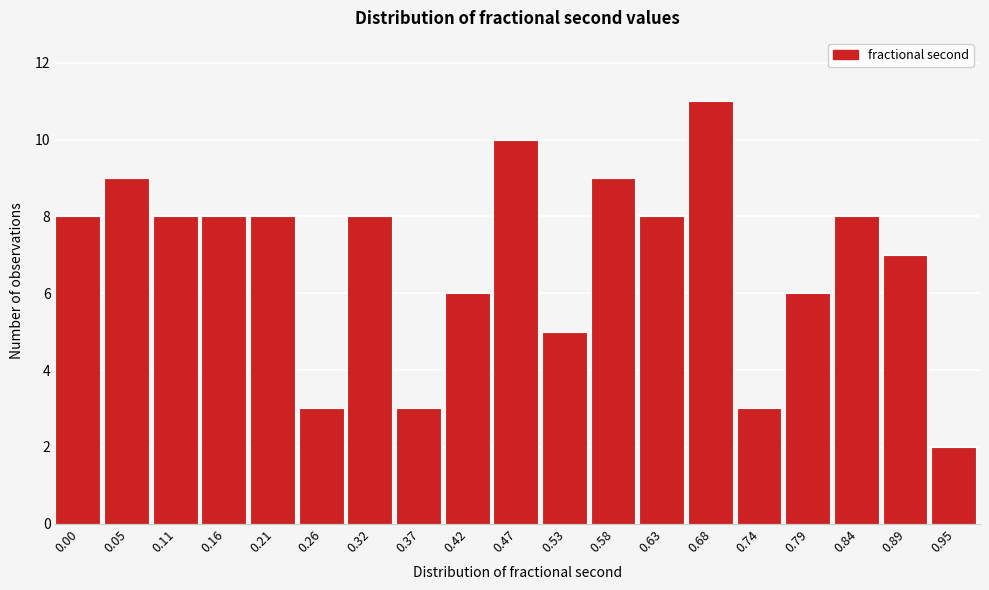

Reading left to right, extract all data points from this chart.

8	9	8	8	8	3	8	3	6	10	5	9	8	11	3	6	8	7	2